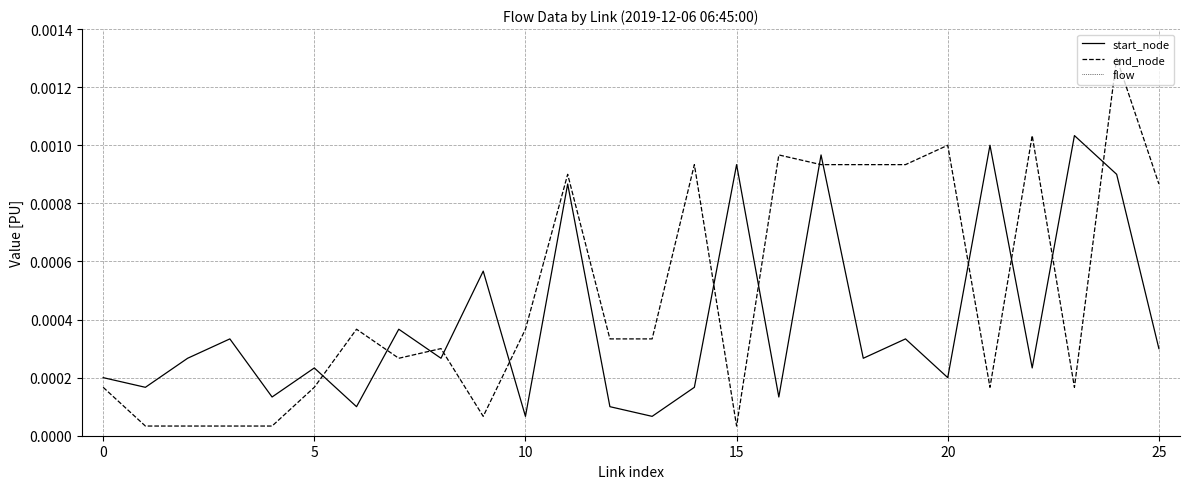

Which series has the largest total across all categories?

end_node